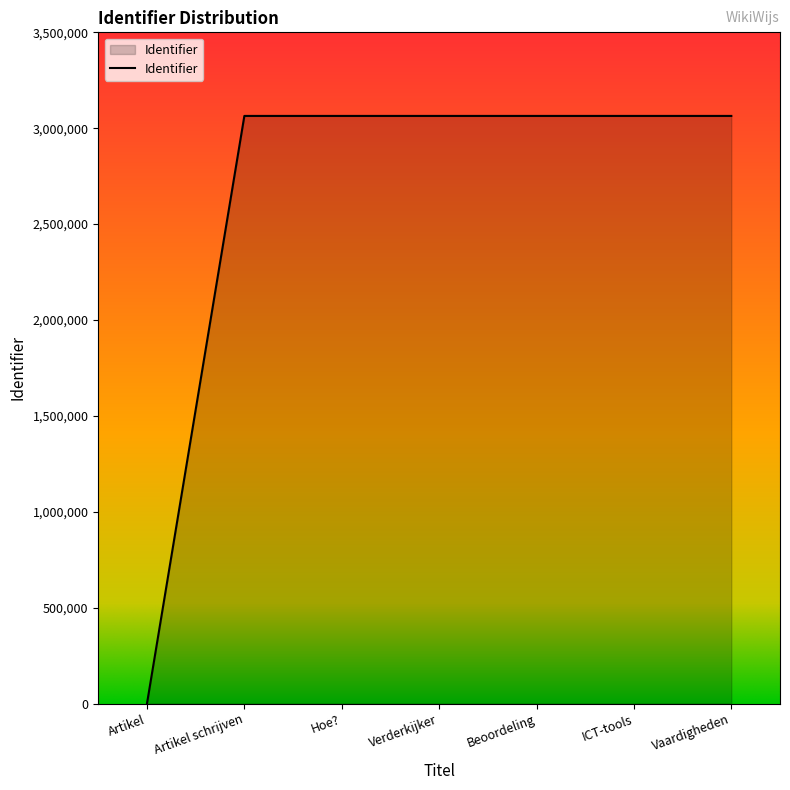

At which category does the chart reach its minimum across all series?

Artikel